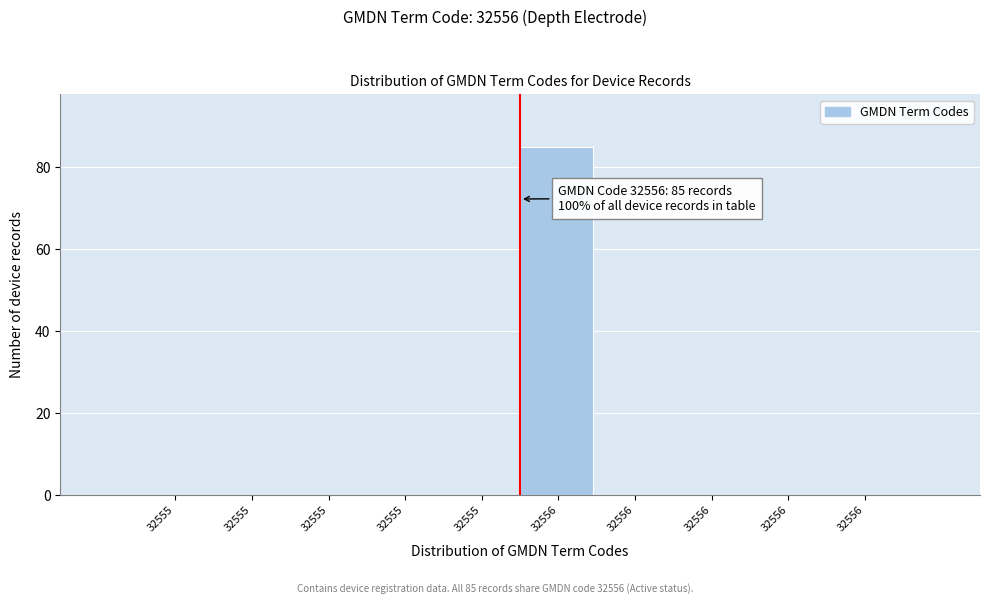

Count the number of data series in this chart.

1